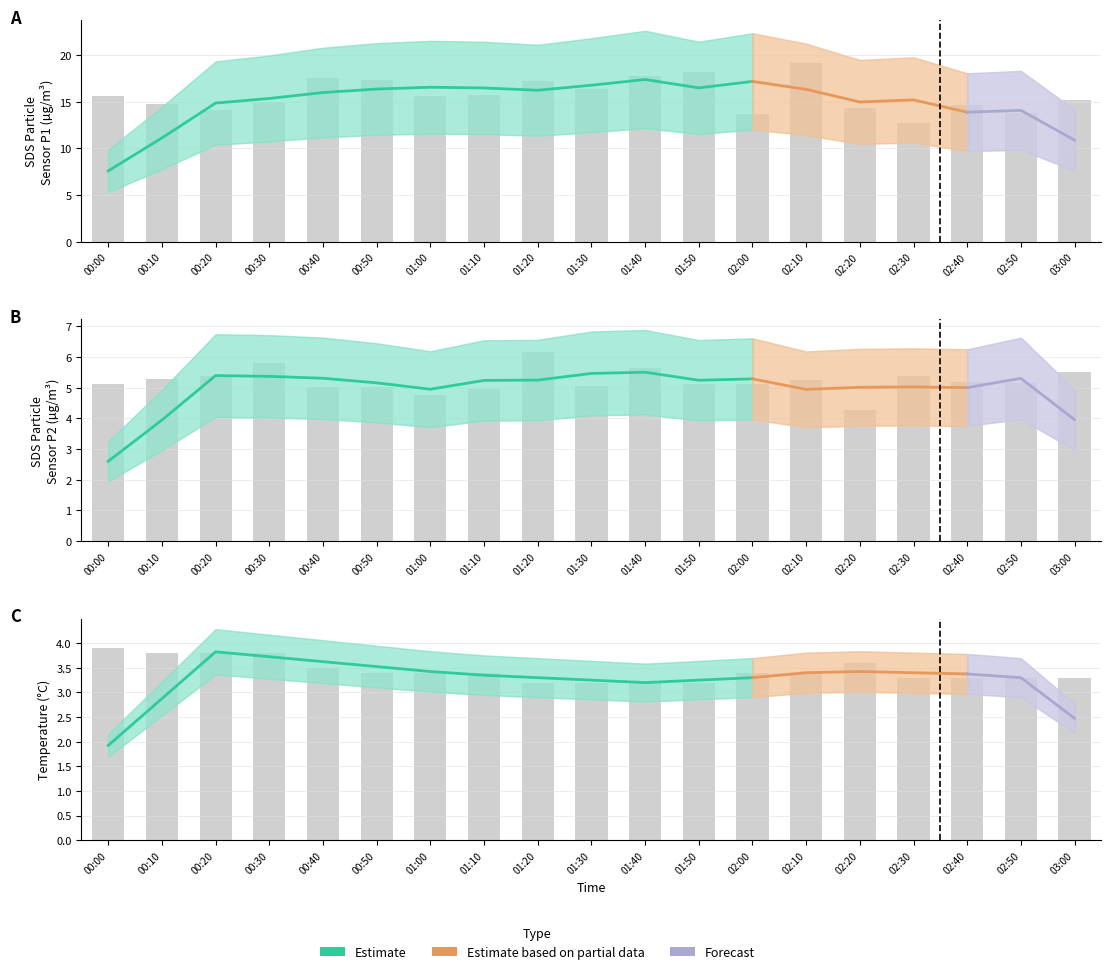

Count the number of data series in this chart.

3